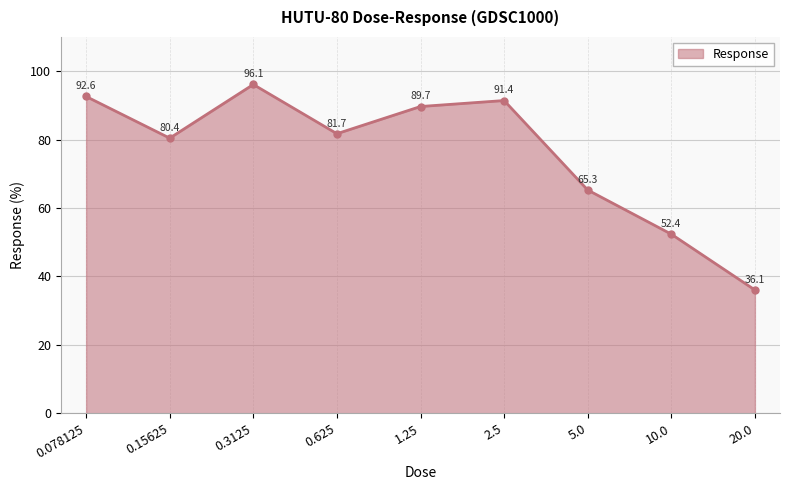

What is the sum of the values at 10.0 and 20.0?

88.4